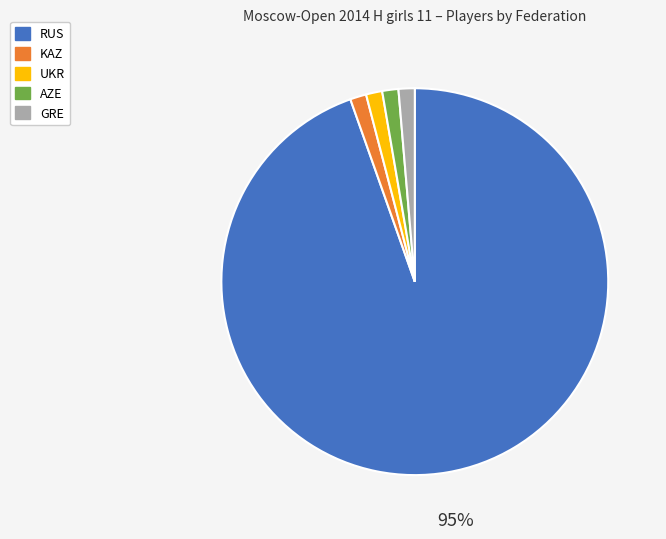

How many segments does this pie chart have?

5